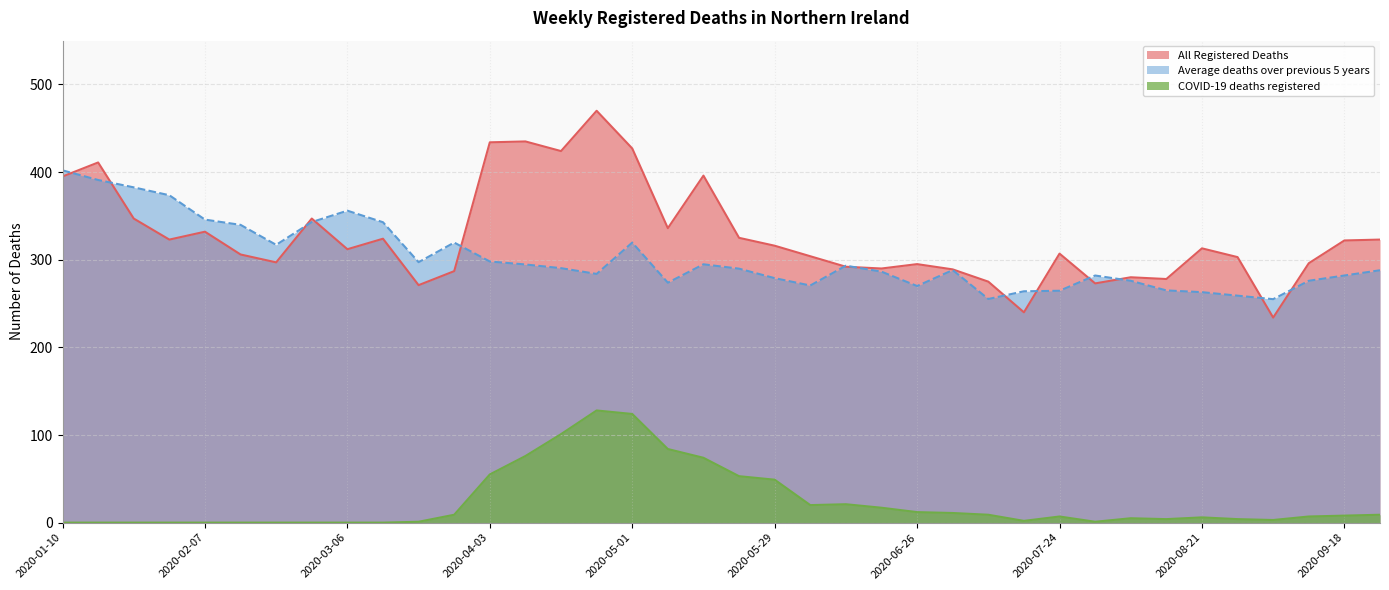

At which category is the sum across all series the highest?

2020-04-24